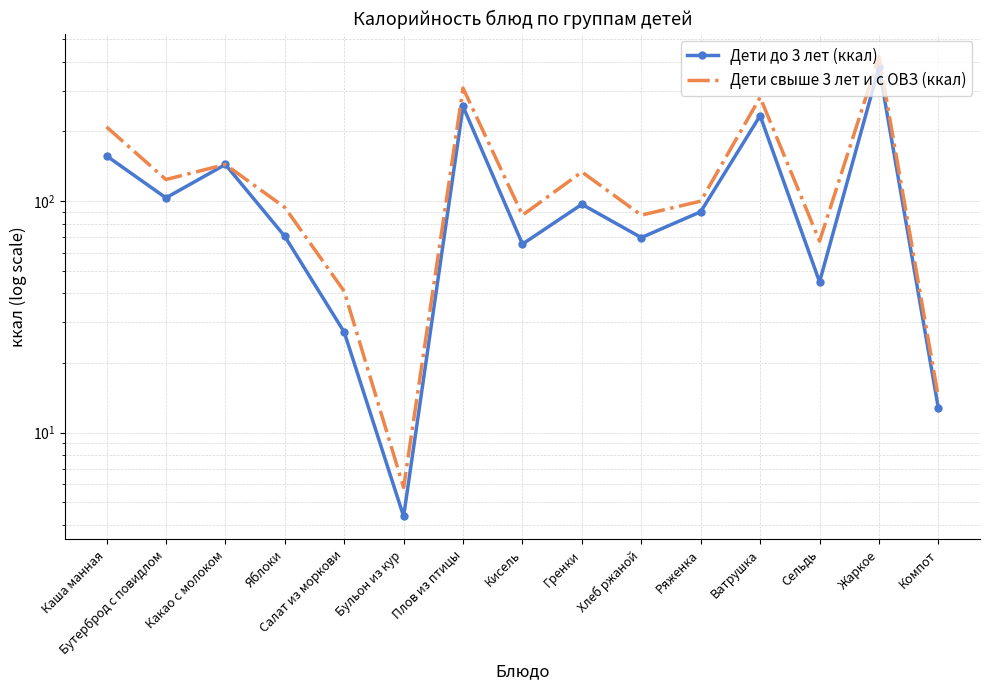

List the labels in order of Дети до 3 лет (ккал) value, largest first.

Жаркое, Плов из птицы, Ватрушка, Каша манная, Какао с молоком, Бутерброд с повидлом, Гренки, Ряженка, Яблоки, Хлеб ржаной, Кисель, Сельдь, Салат из моркови, Компот, Бульон из кур